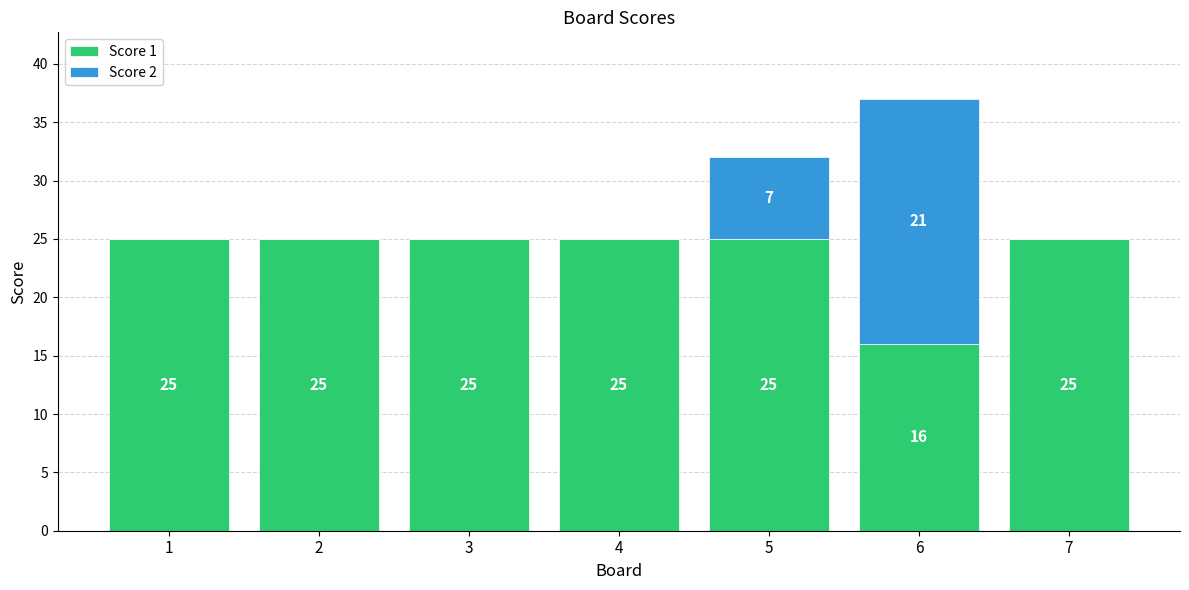

The Score 1 series shows 28 at 6. True or false?

False